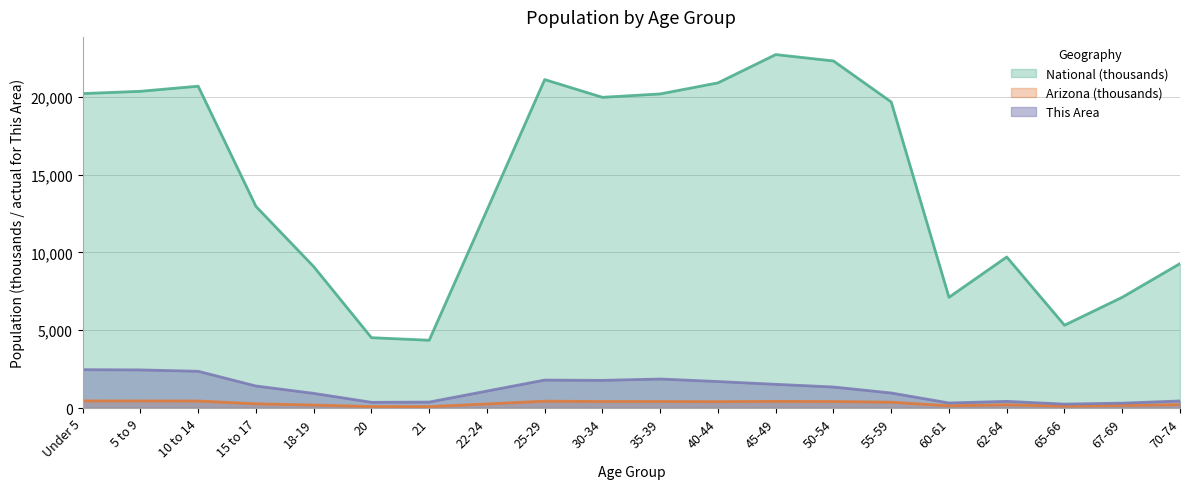

At which category does This Area reach its first local peak?

25-29